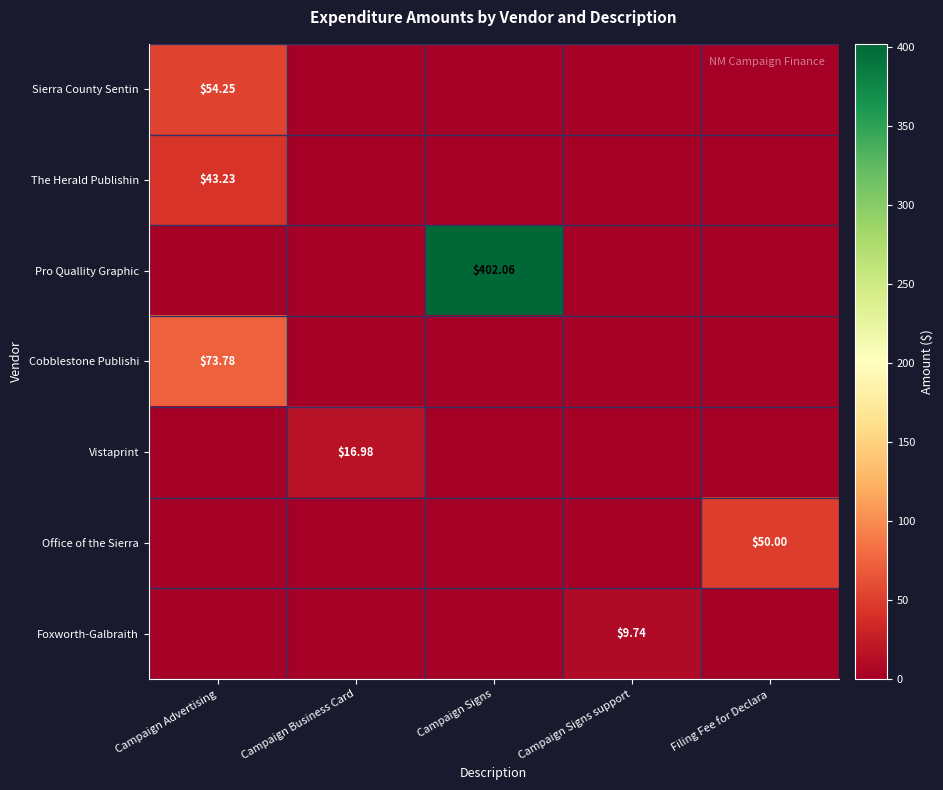

How many data points does each series have?

5